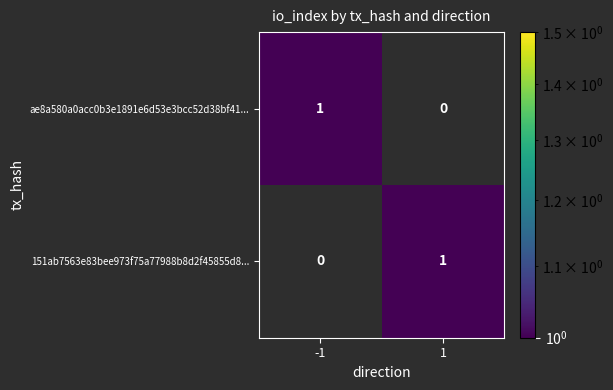

The 151ab7563e83bee973f75a77988b8d2f45855d8... series shows 0 at 1. True or false?

False